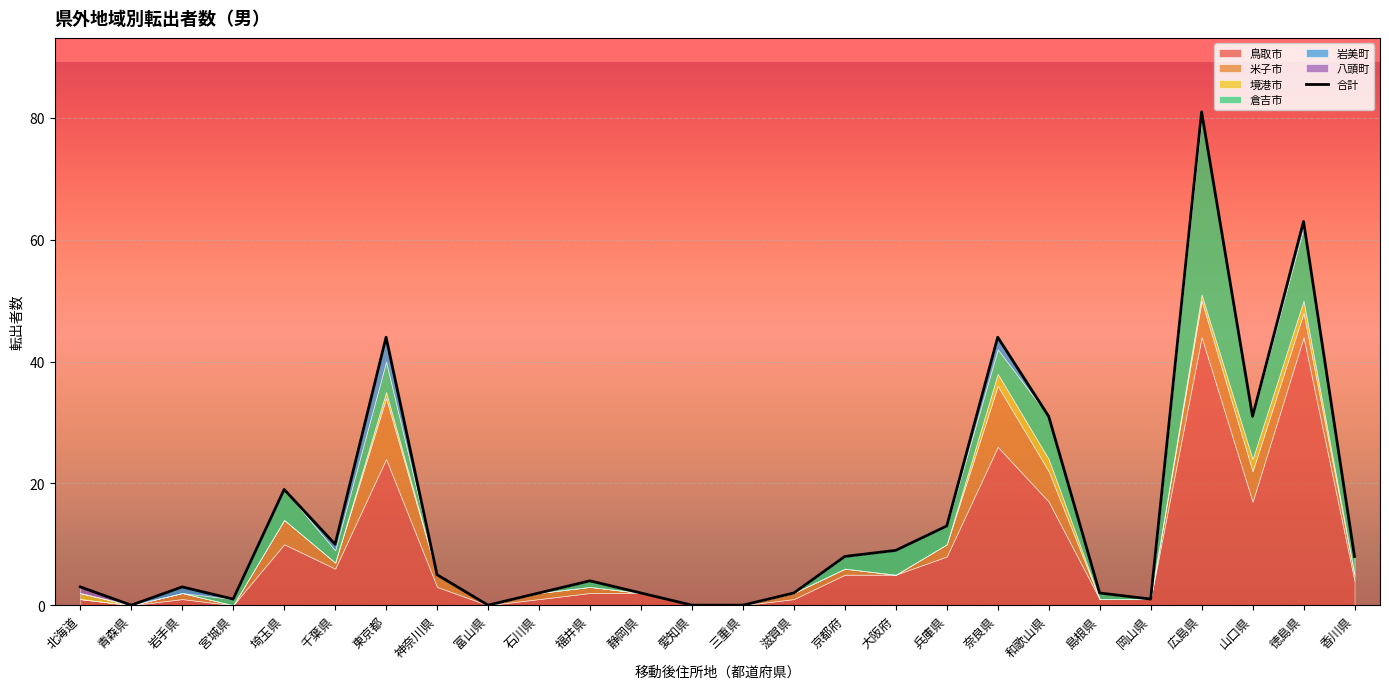

True or false: there are more than 1 points higher than both neighbors.

True